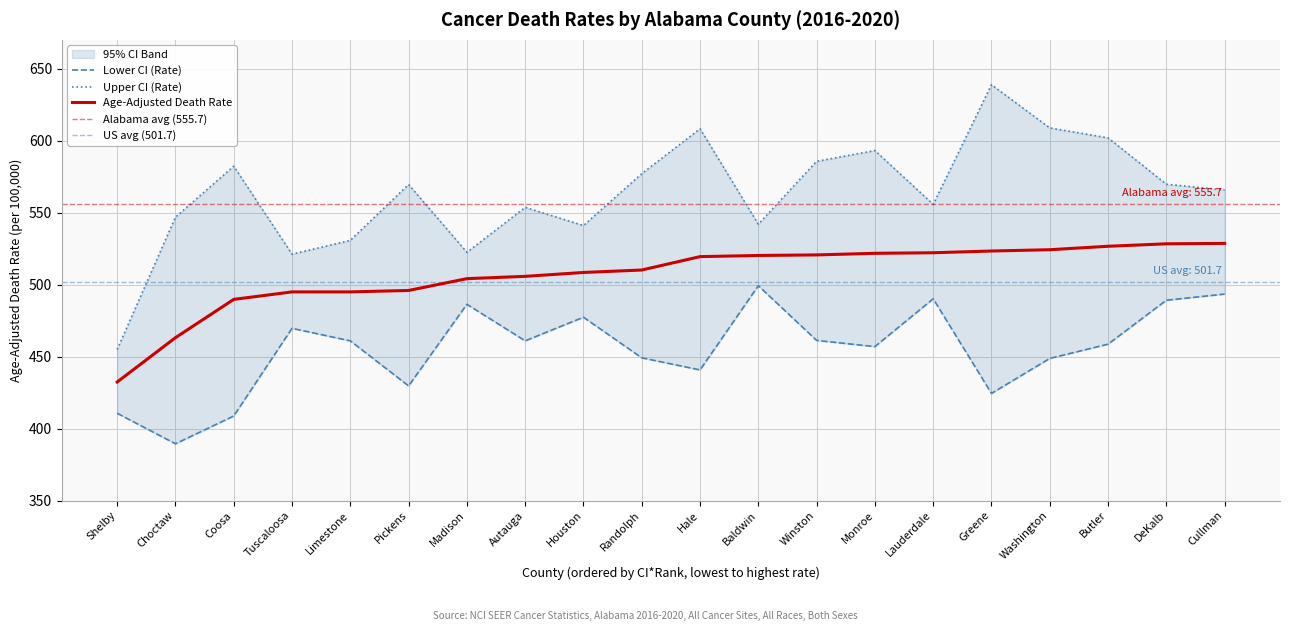

Does the chart have visible grid lines?

Yes